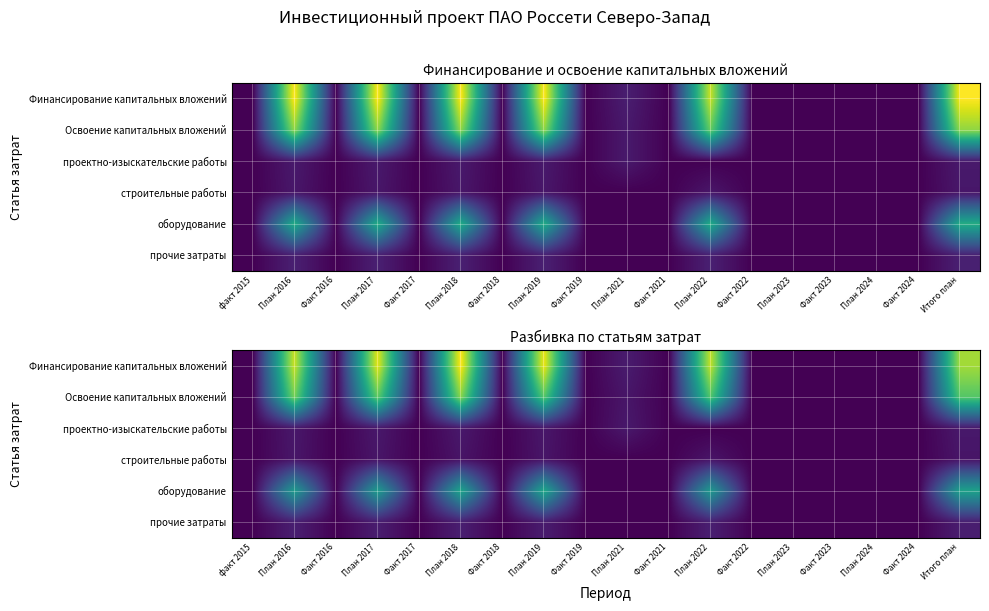

Between План 2017 and План 2021, which series saw the biggest shift?

Финансирование капитальных вложений